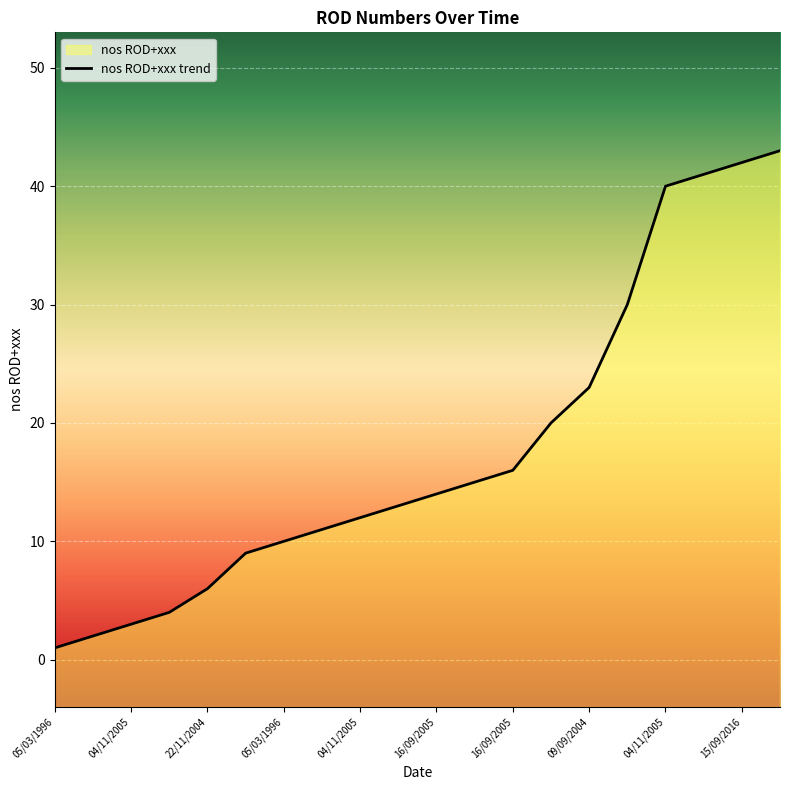

What is the approximate value at 04/11/2005?

3